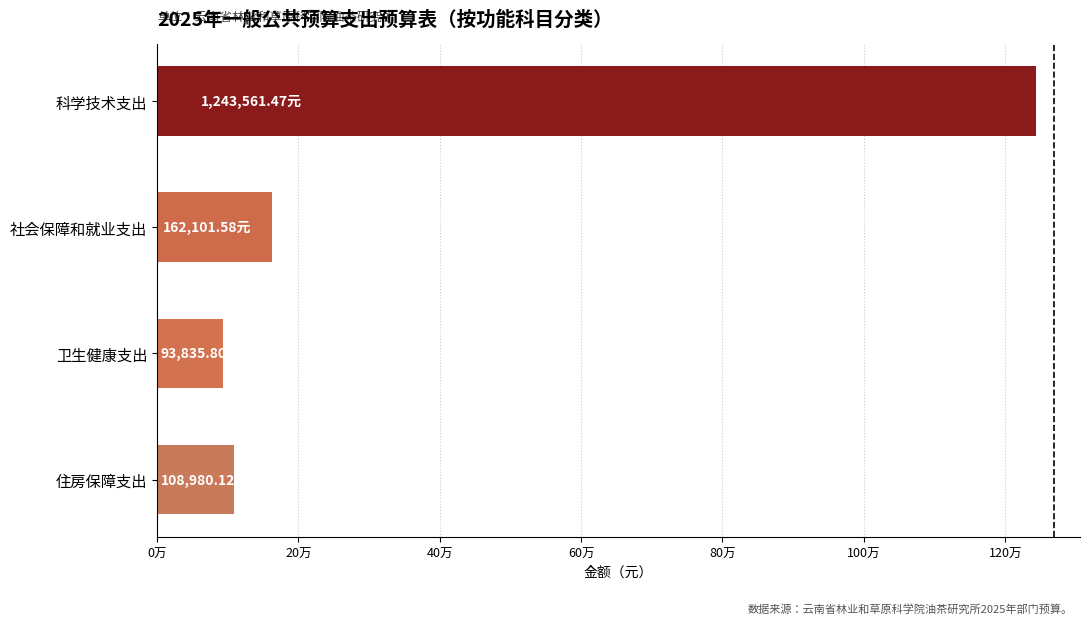

Does the chart contain any negative values?

No